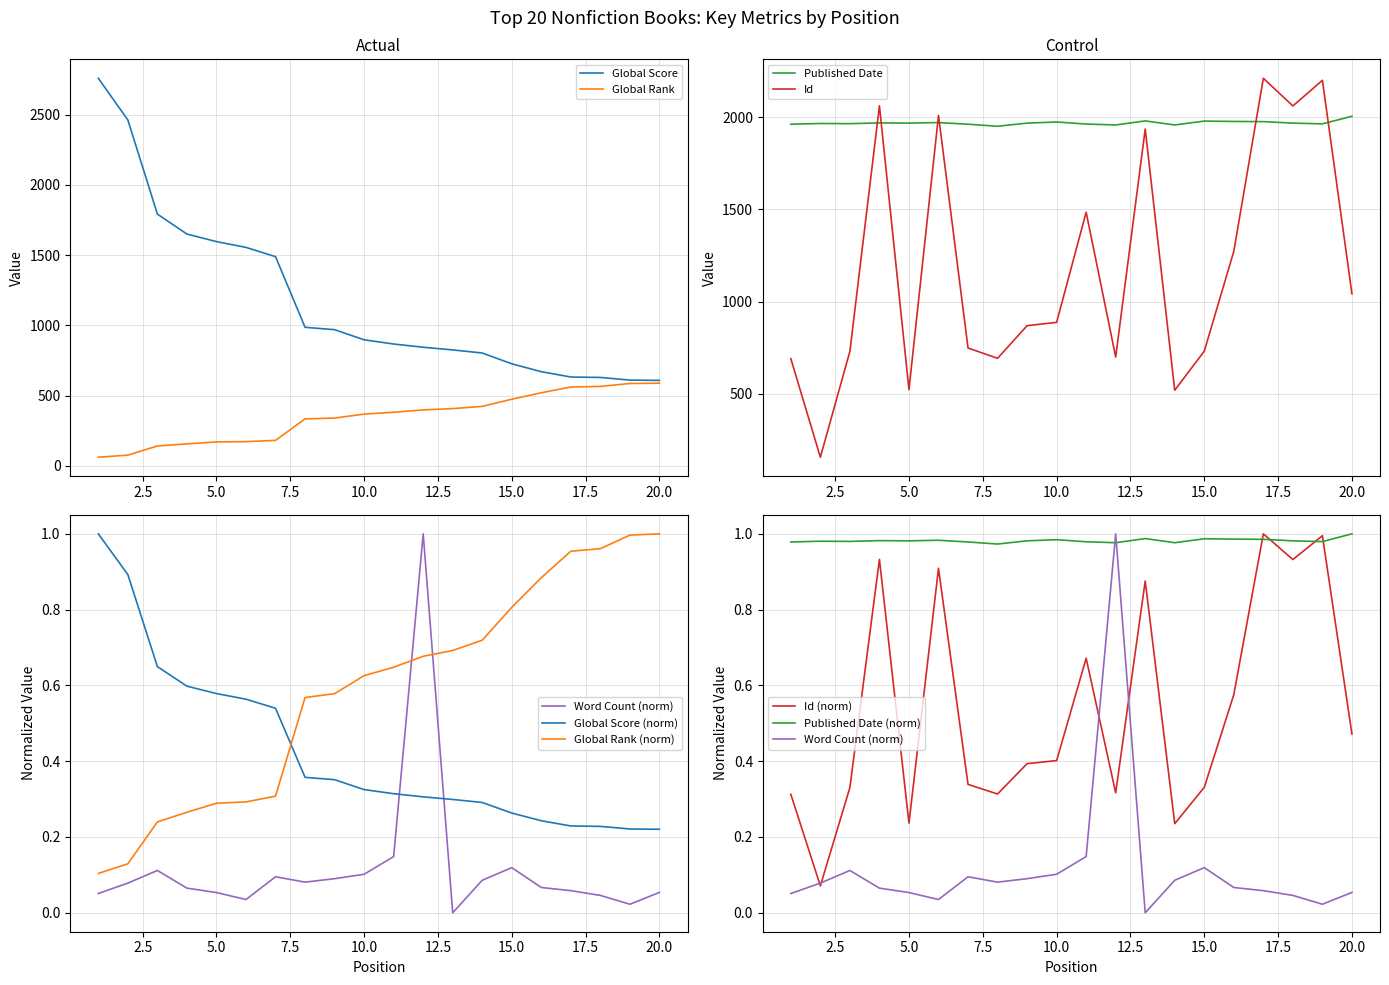

Does the chart display data point markers on the line(s)?

No